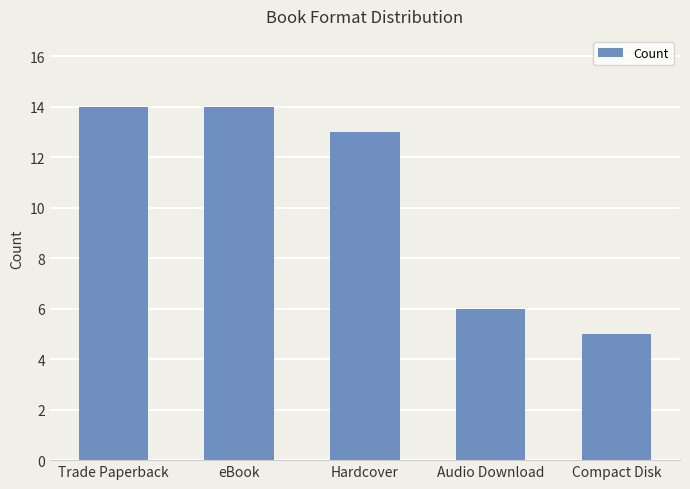

How many categories are shown in the chart?

5